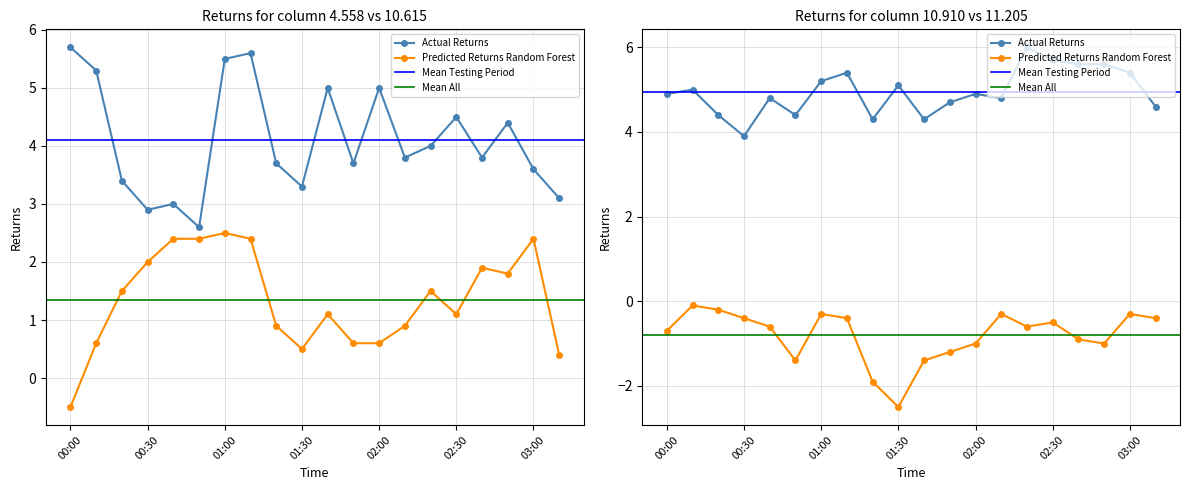

How many distinct data groups are displayed?

4